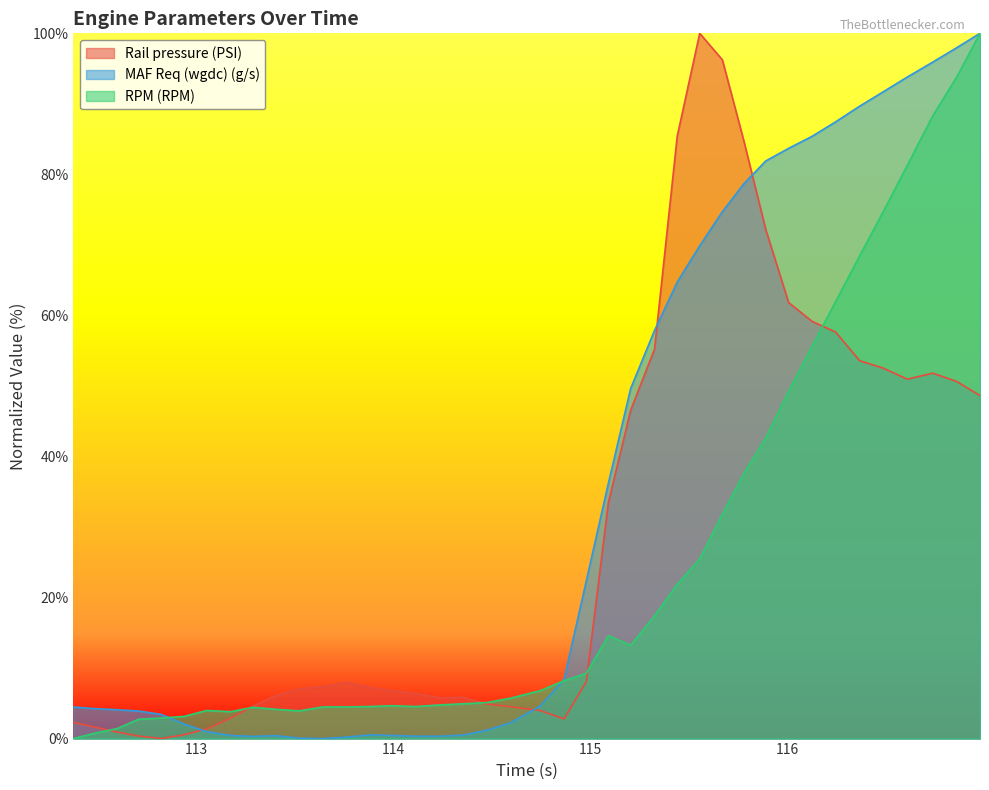

True or false: RPM (RPM) has more than 0 points higher than both neighbors.

True